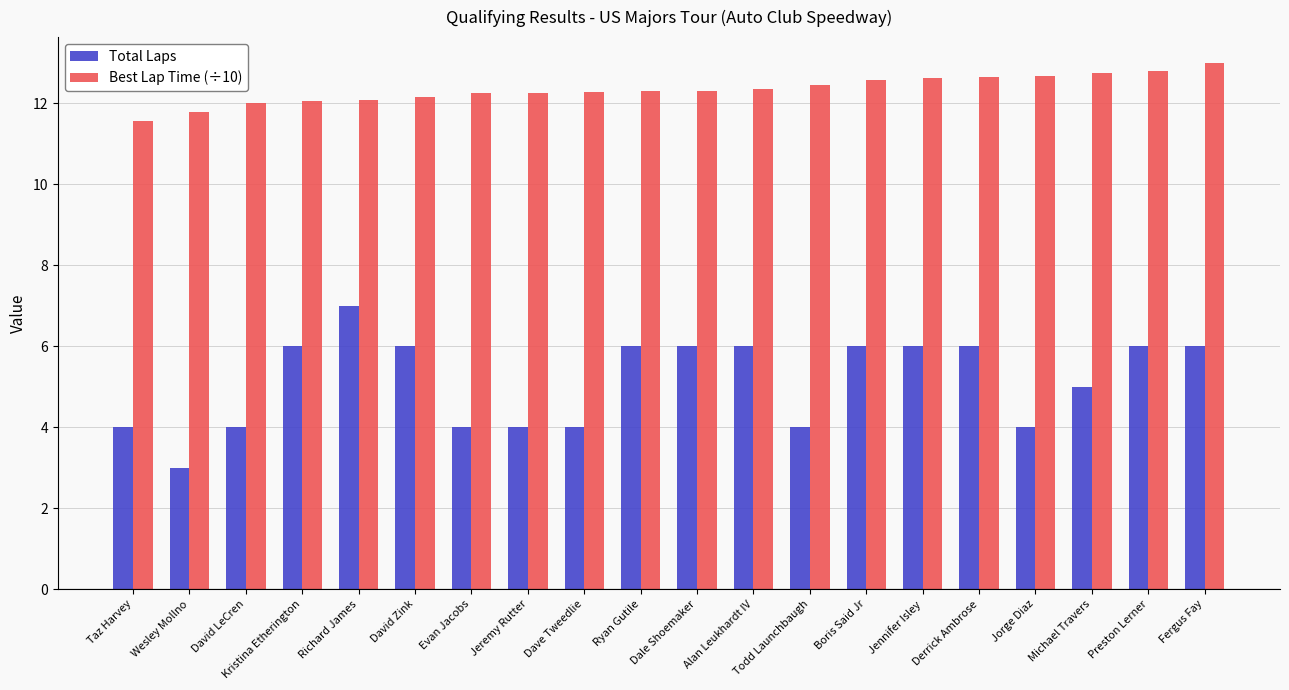

Count the number of categories in the chart.

20